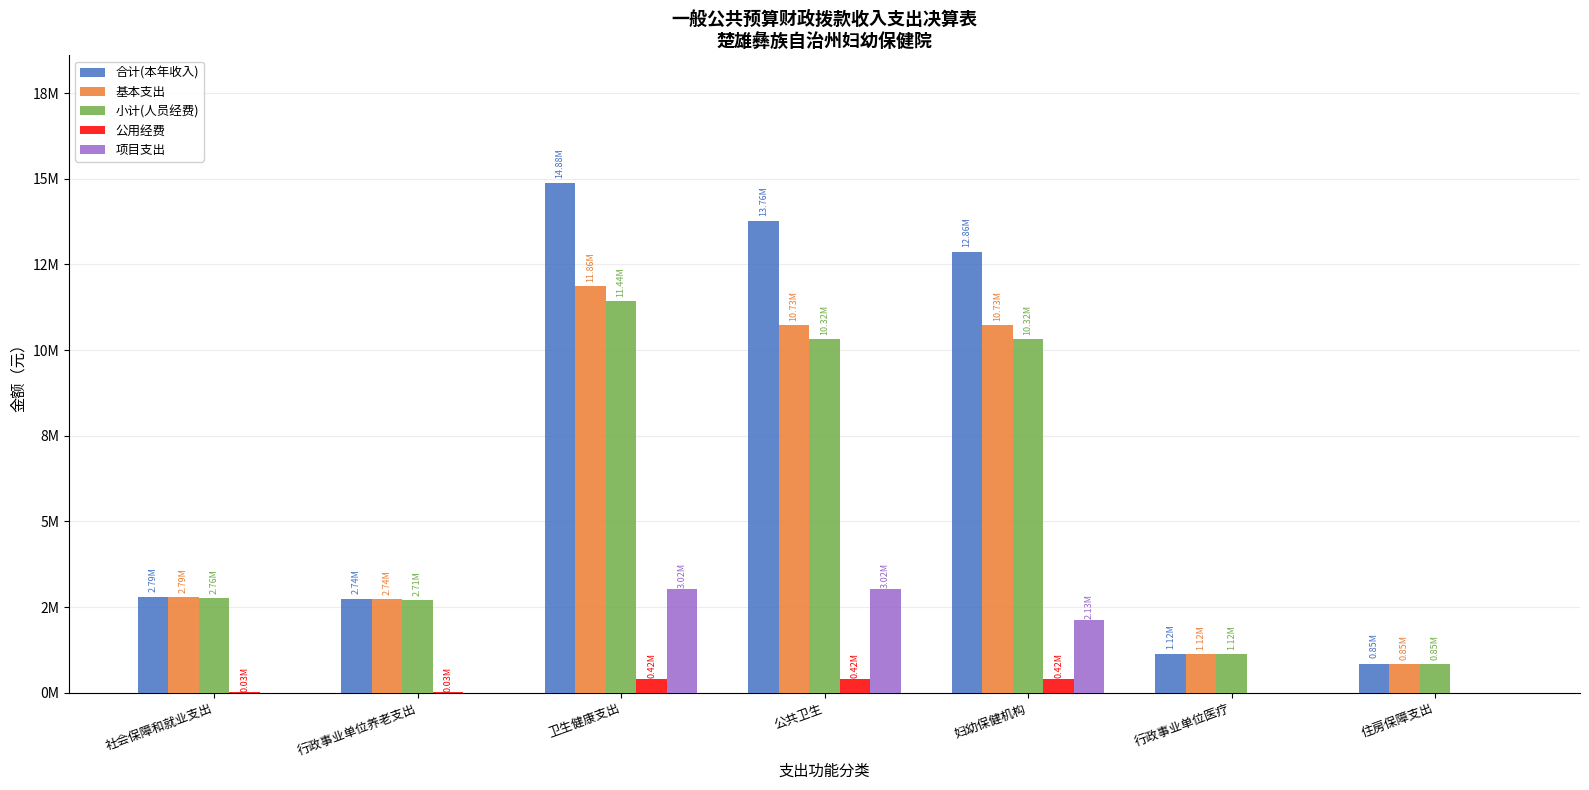

Count the 项目支出 values in the range 0 to 3022000.

7